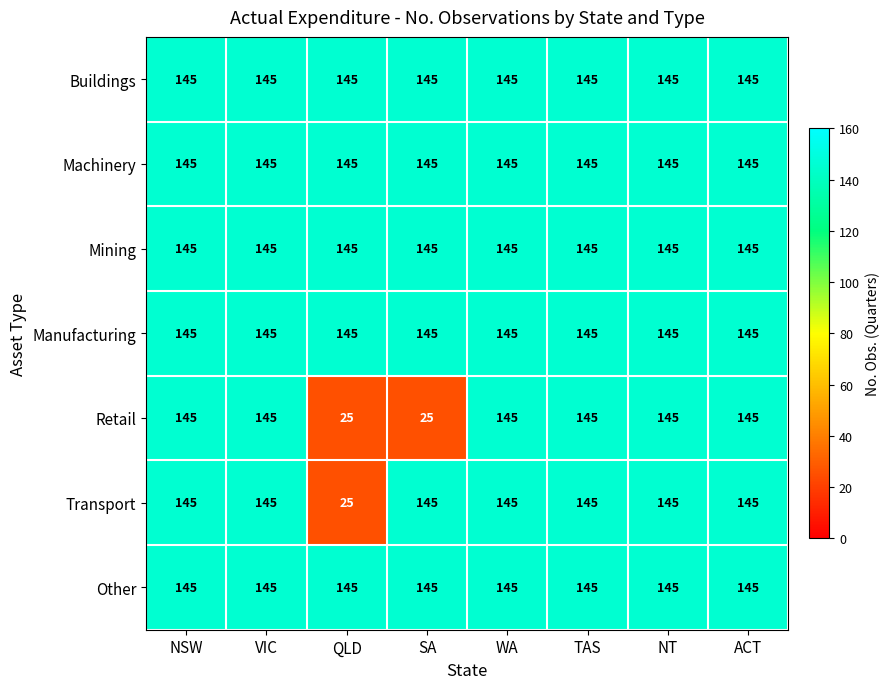

What value does the Other series have at ACT?

145